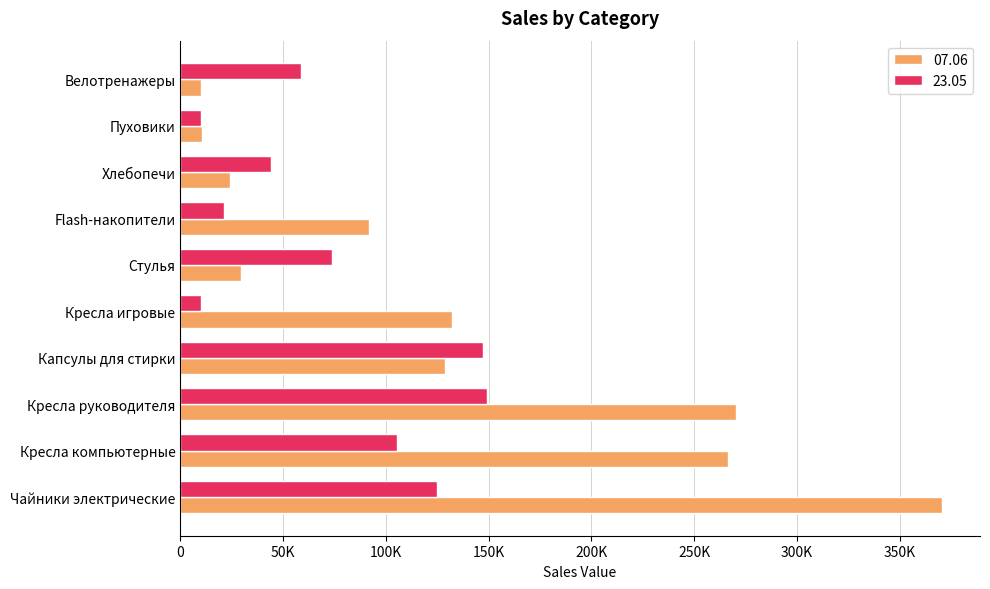

Reading left to right, list all the values displayed in this chart.

07.06: Чайники электрические=370472.3	Кресла компьютерные=266488.1	Кресла руководителя=270136.0	Капсулы для стирки=128691.2	Кресла игровые=132000.0	Стулья=29520.0	Flash-накопители=91628.9	Хлебопечи=24420.0	Пуховики=10749.0	Велотренажеры=10125.0
23.05: Чайники электрические=124749.9	Кресла компьютерные=105264.0	Кресла руководителя=149190.0	Капсулы для стирки=147265.1	Кресла игровые=10111.0	Стулья=73862.0	Flash-накопители=21094.8	Хлебопечи=44000.0	Пуховики=9998.0	Велотренажеры=58700.1